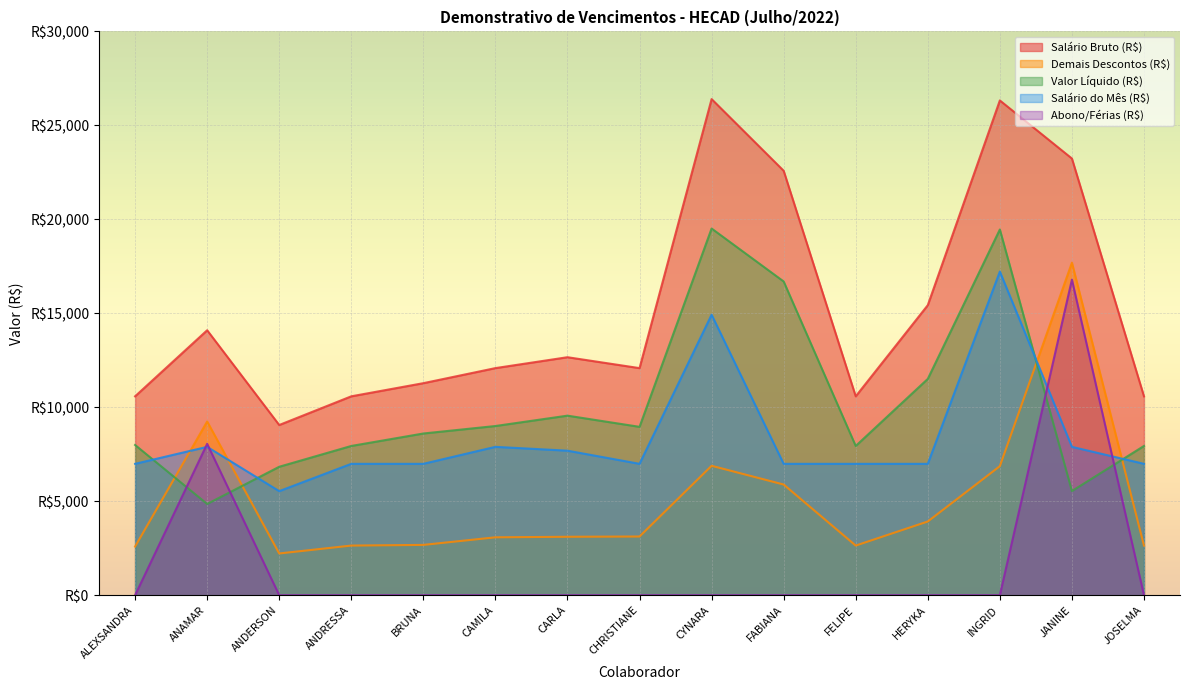

How many times do Demais Descontos (R$) and Valor Líquido (R$) cross each other?

4